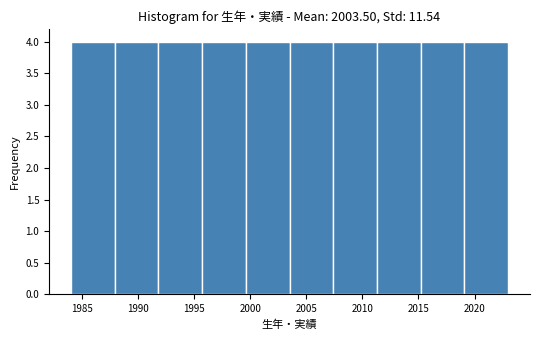

Reading left to right, transcribe this chart: for each bar, give the range it covers on the x-axis and its height. Neither the bar edges nor the heights are printed on the chart, so give them approximately, as read against the axes.

1984.0 to 1987.9: 4
1987.9 to 1991.8: 4
1991.8 to 1995.7: 4
1995.7 to 1999.6: 4
1999.6 to 2003.5: 4
2003.5 to 2007.4: 4
2007.4 to 2011.3: 4
2011.3 to 2015.2: 4
2015.2 to 2019.1: 4
2019.1 to 2023.0: 4